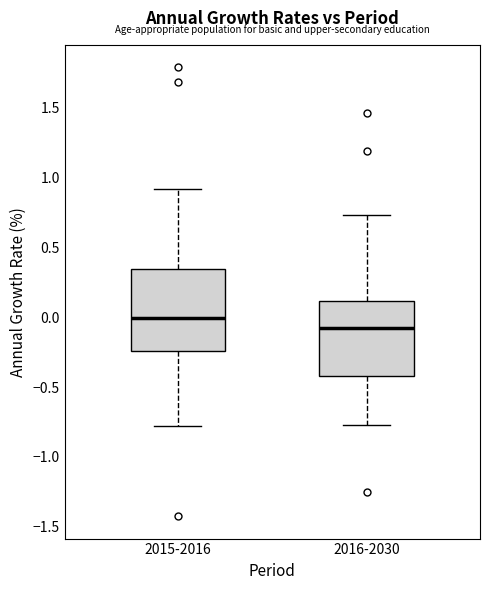

Where is the lower edge of the box for 2015-2016 on the y-axis? The values are not printed on the chart, so give them approximately, as read against the axis.

-0.25